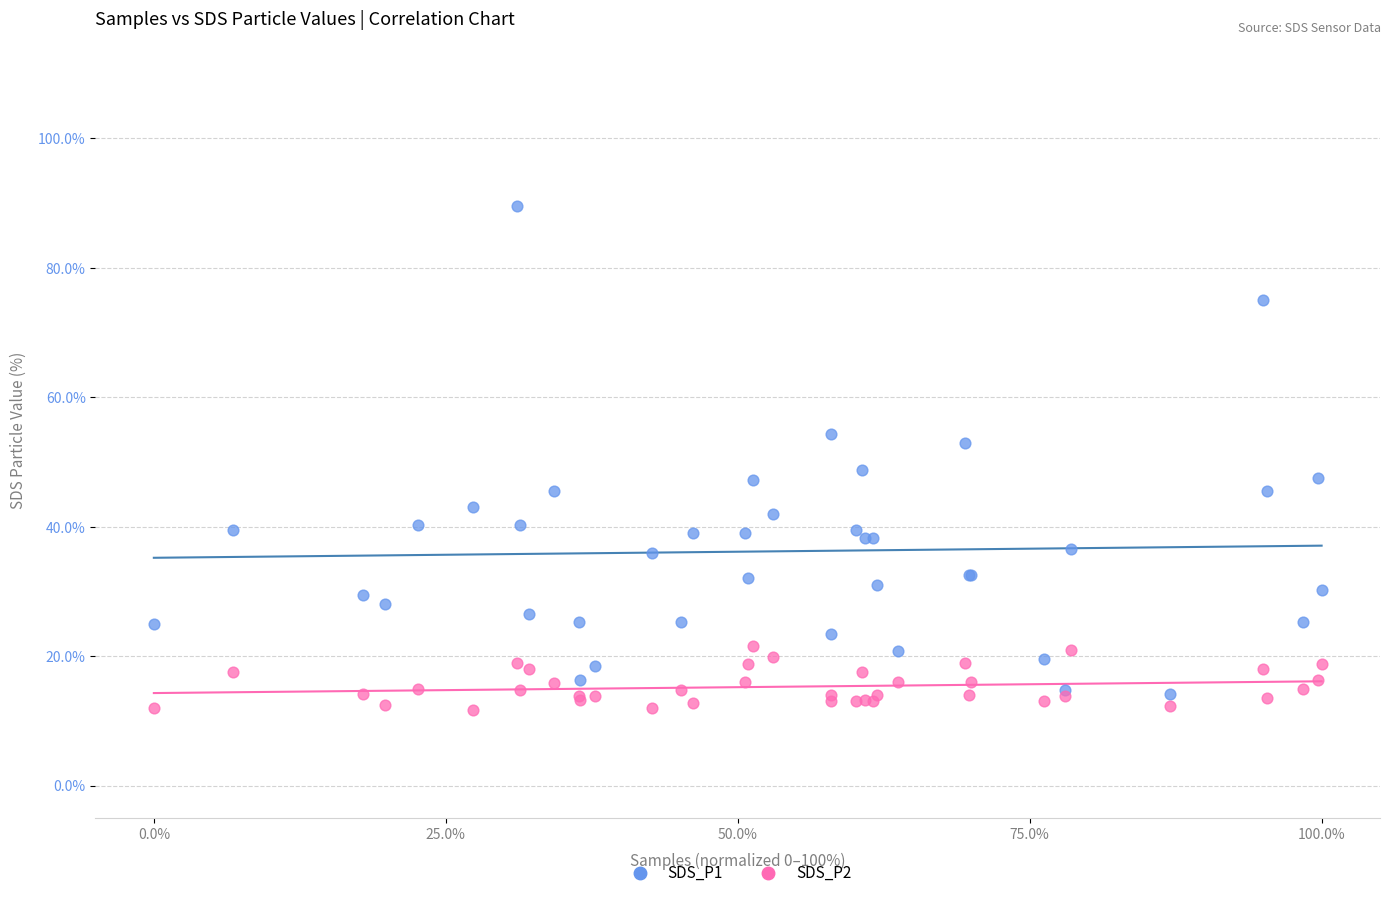

Which series reaches the maximum Y coordinate?

SDS_P1